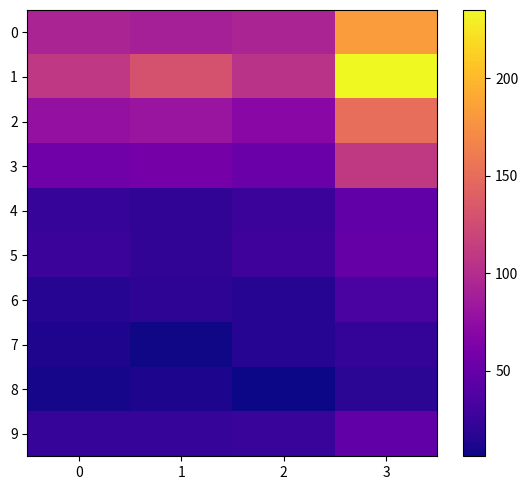

What is the total value across all series at 0?

444